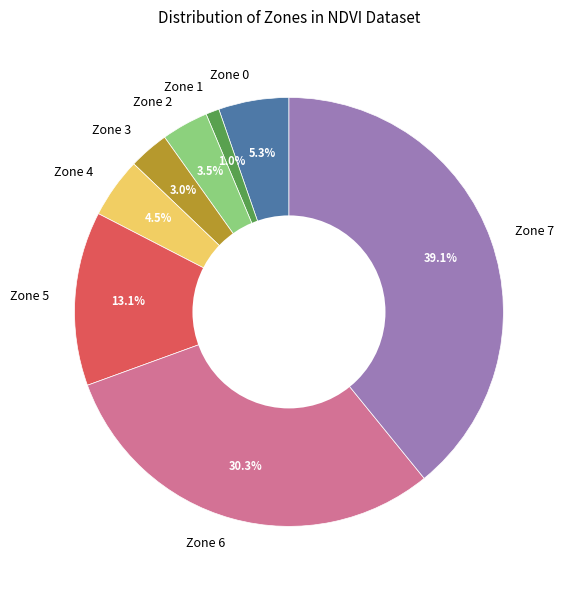

What percentage is NOT represented by Zone 3?

97.0%